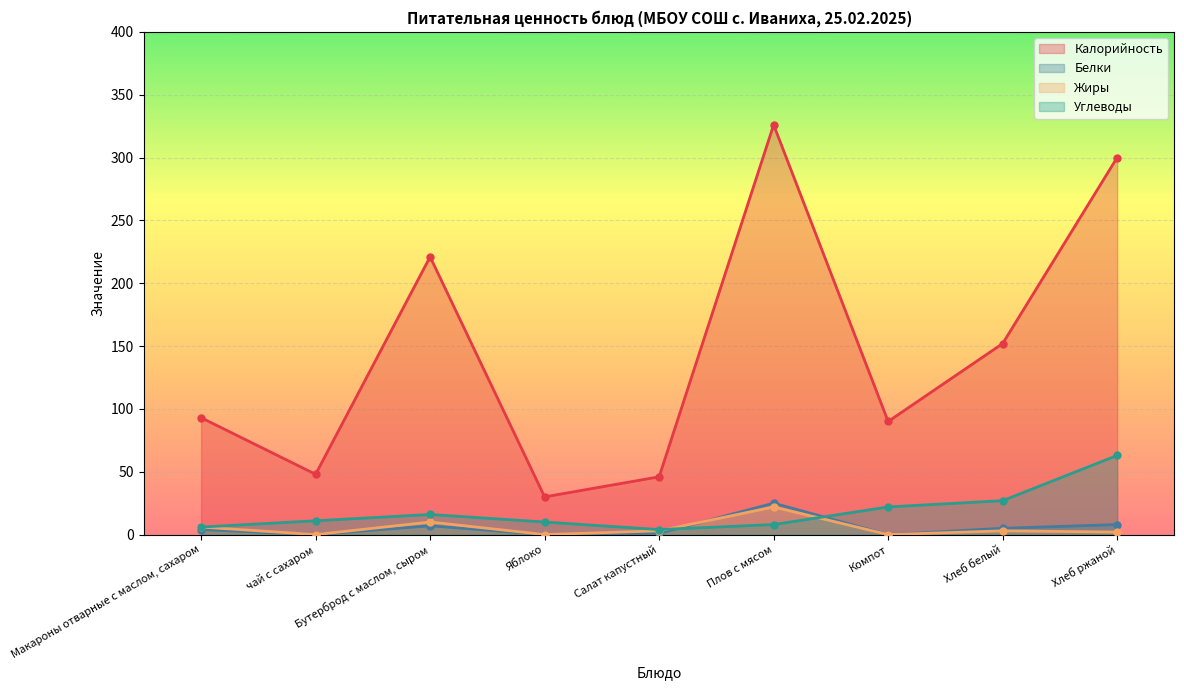

At which category does Калорийность reach its first local valley?

чай с сахаром